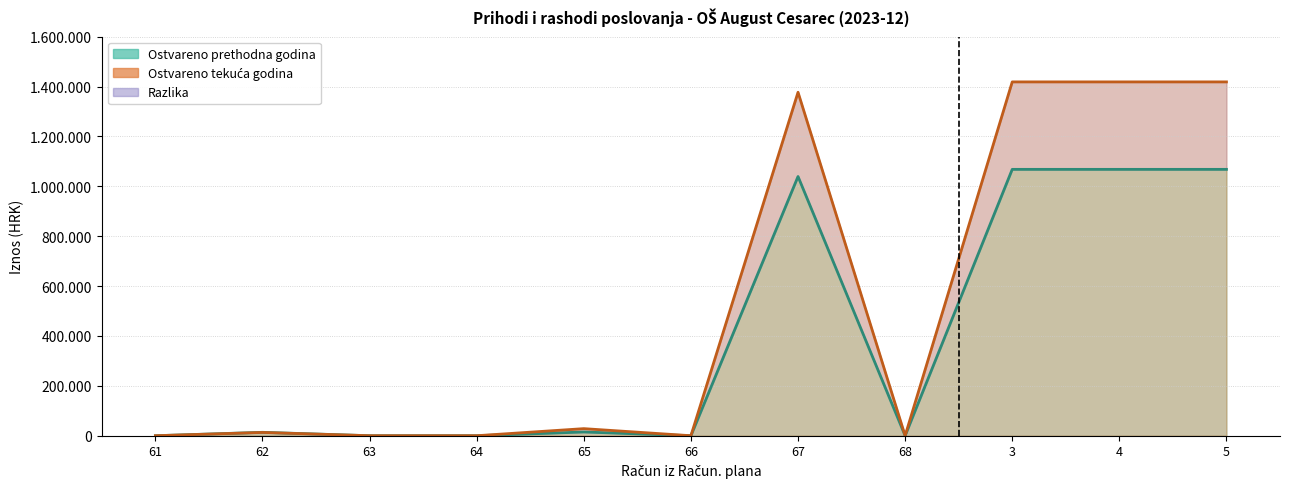

At which label is Ostvareno prethodna godina closest to 534024?

67